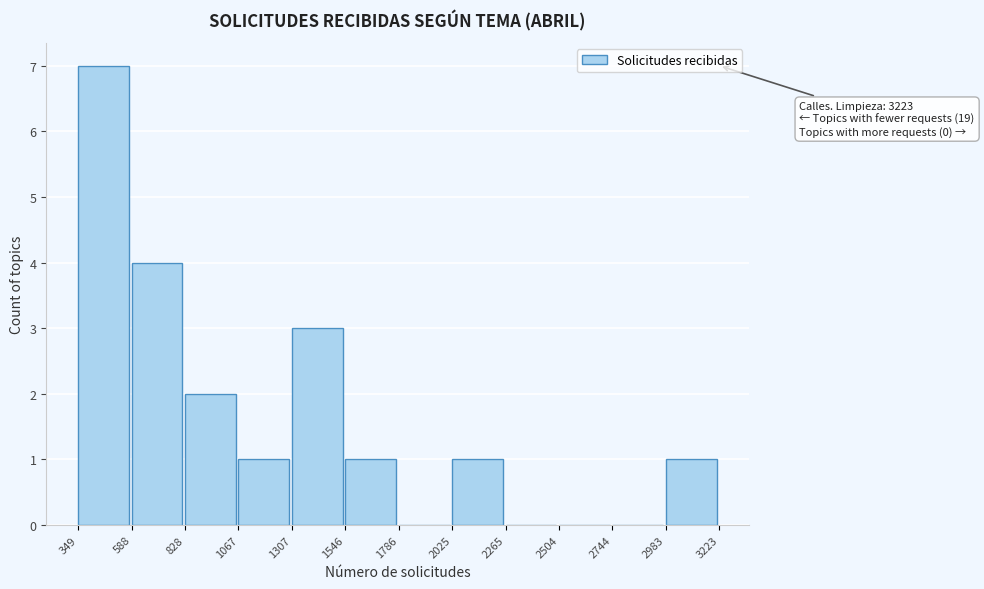

Which range on the x-axis has the tallest bar?

349 to 588